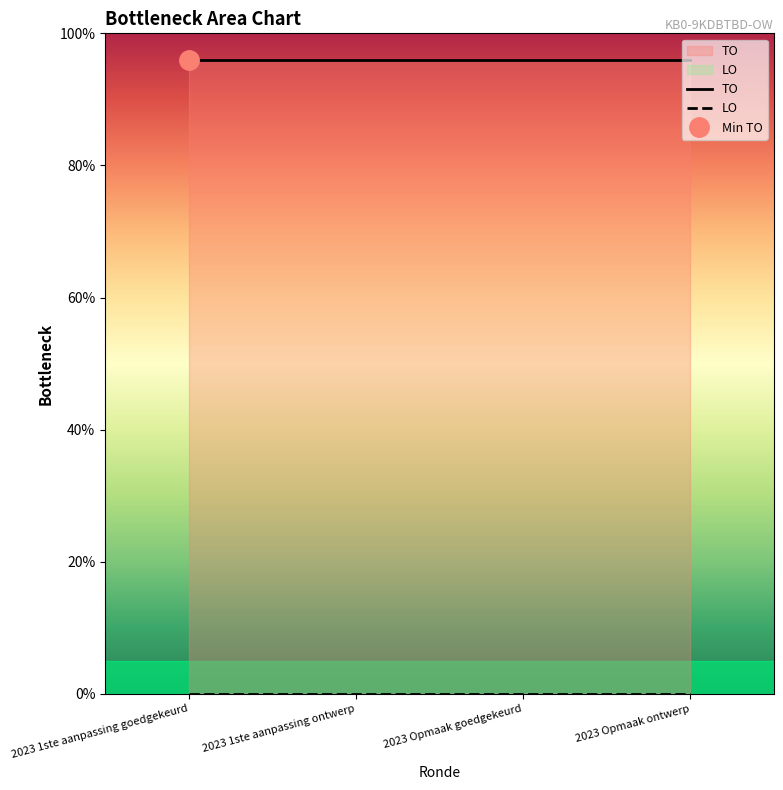

Rank the series by their maximum value, from highest to lowest.

TO, LO